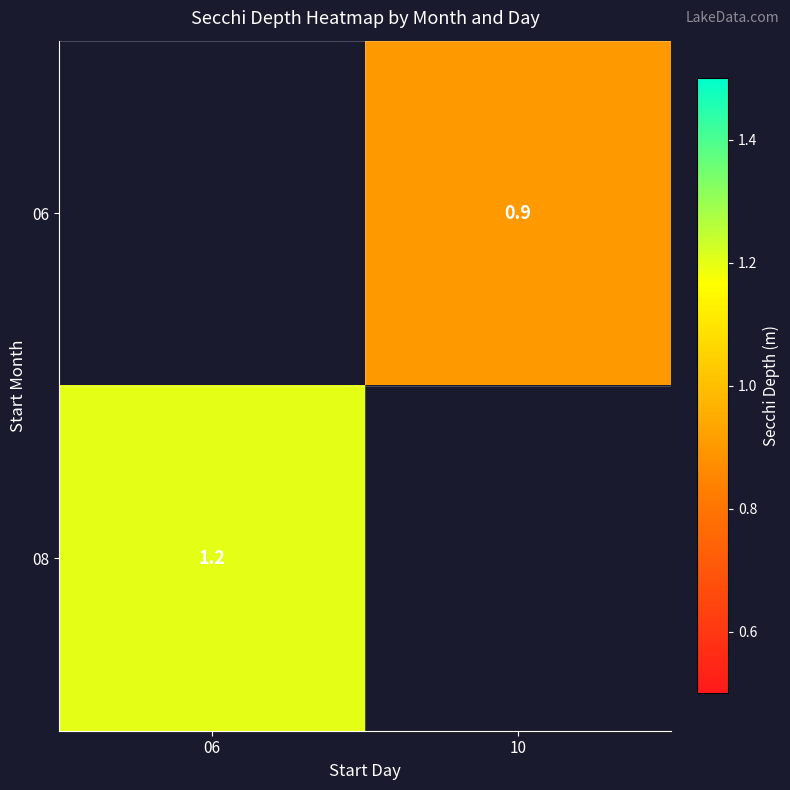

At which category does the chart reach its peak across all series?

06